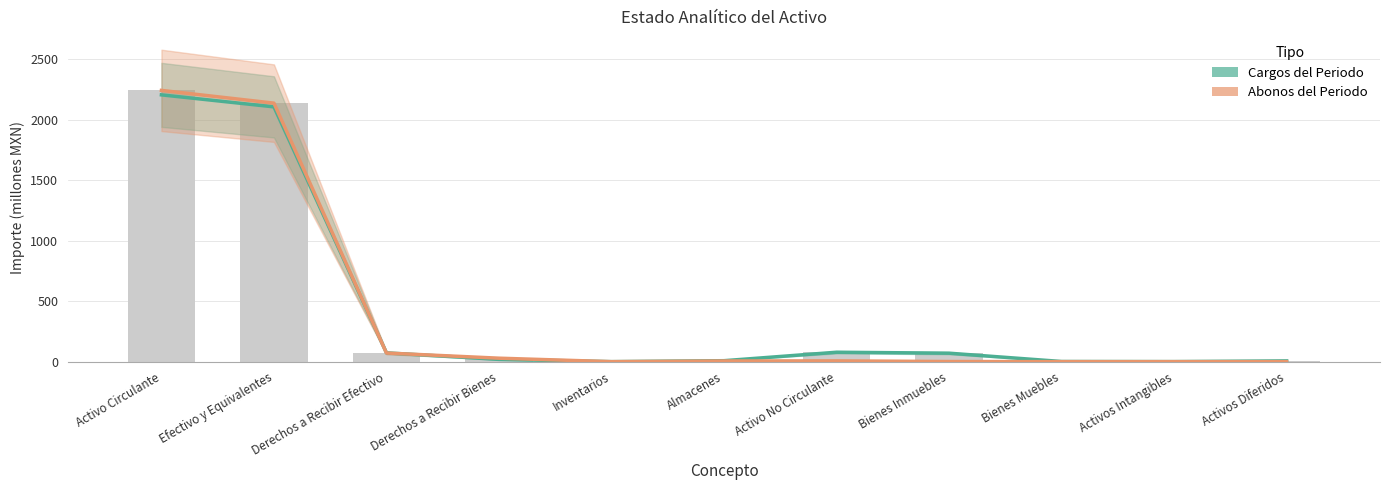

Which series changed the most between Efectivo y Equivalentes and Activos Intangibles?

Abonos del Periodo